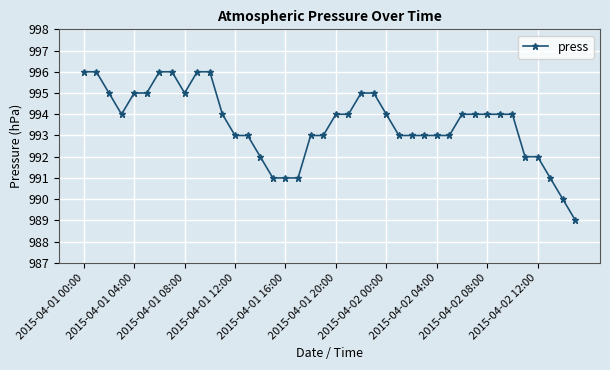

What is the value of the 40th point from the left?

989